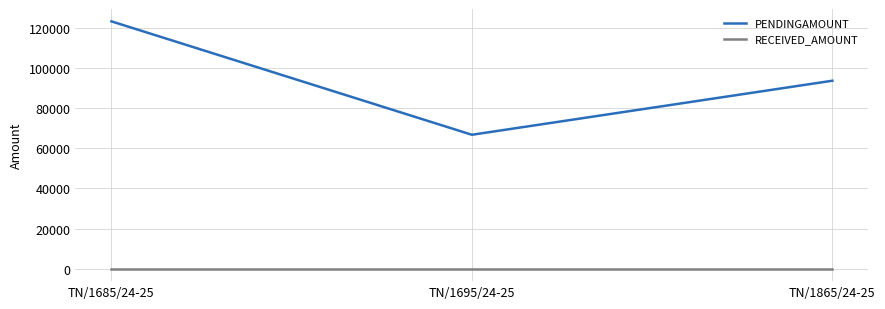

At how many categories does at least one series exceed 114800?

1